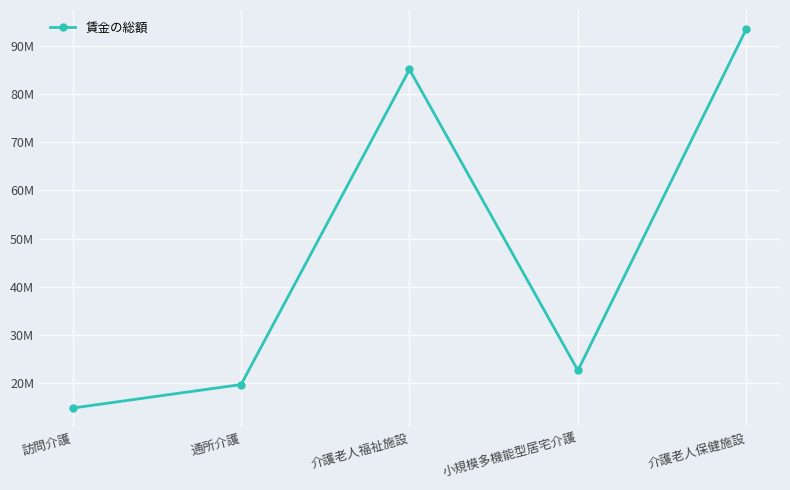

Does the chart have visible grid lines?

Yes